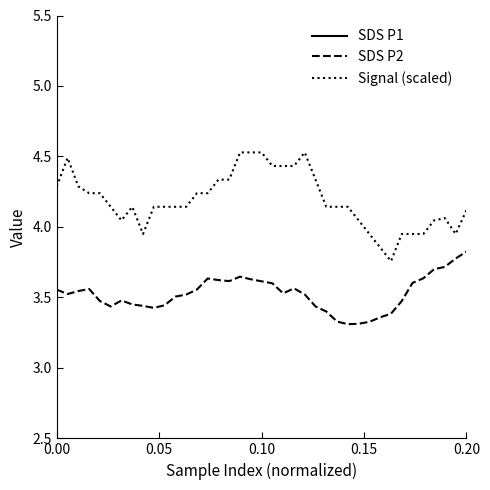

What is the minimum value for SDS P2?

3.3